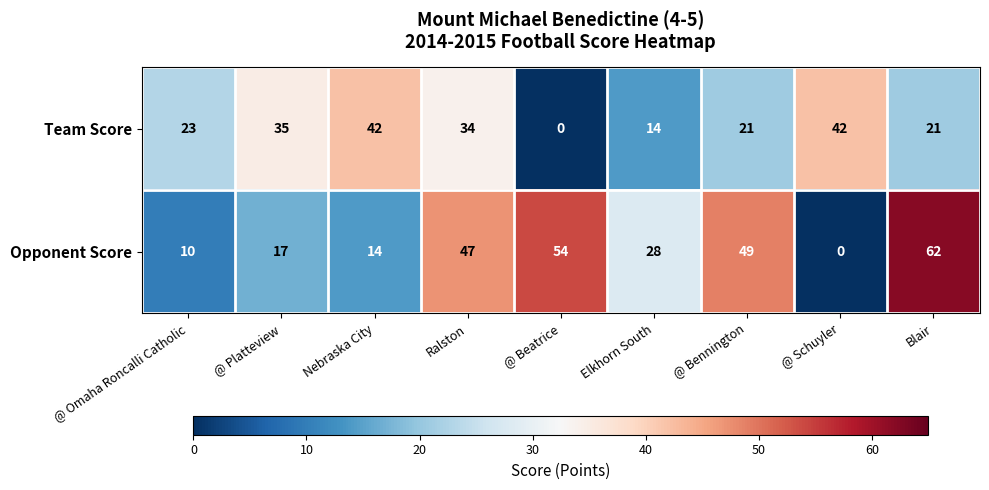

What is the total value across all series at @ Beatrice?

54